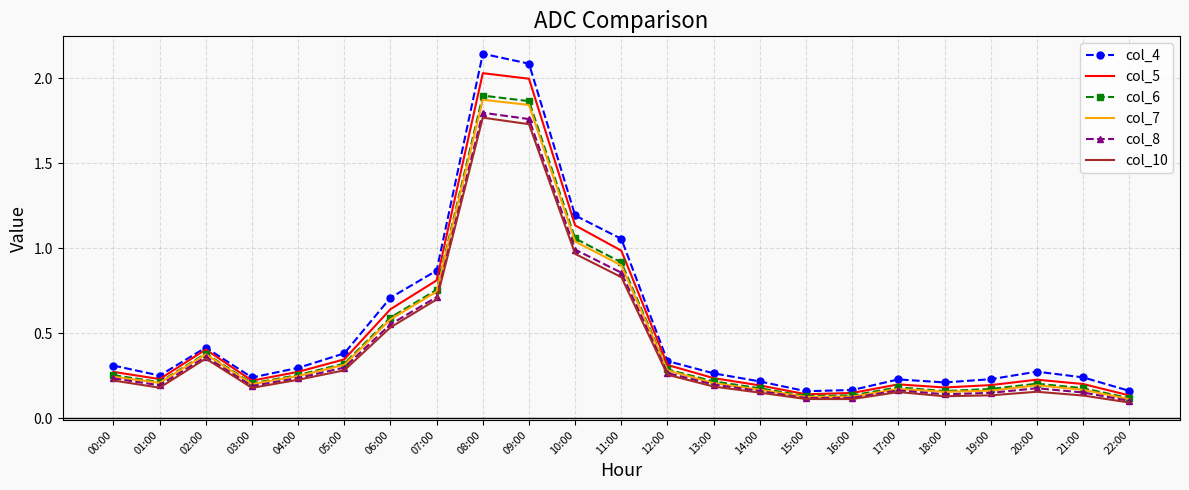

What position from the right is 09:00?

14